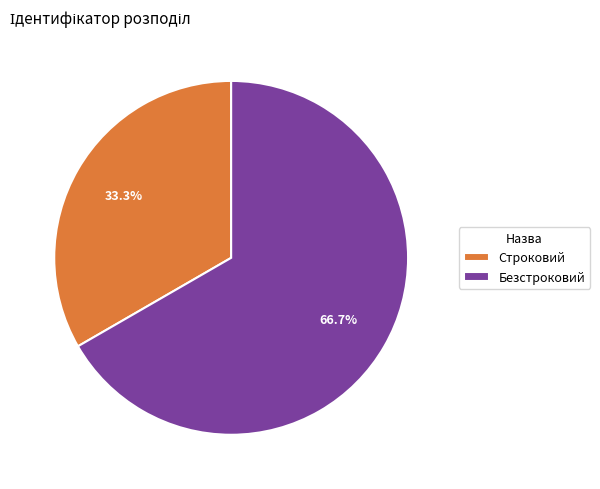

Which category has the biggest portion of the pie?

Безстроковий